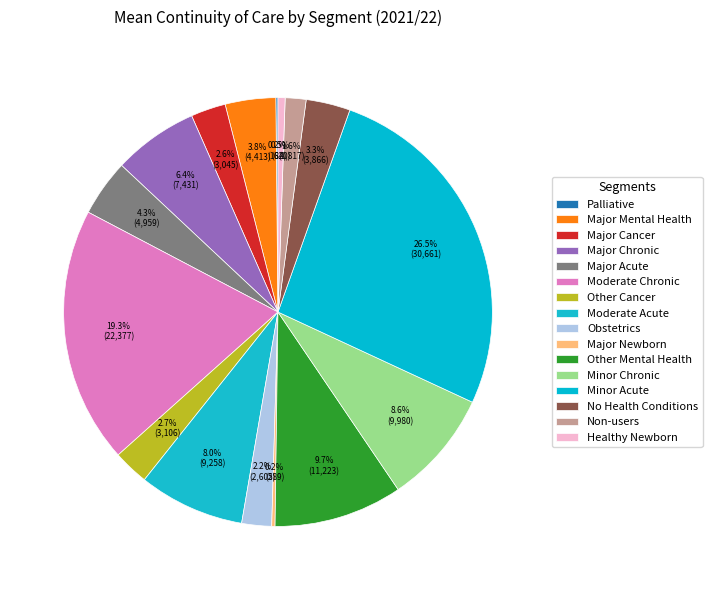

Combined, what portion of the pie is Major Cancer and Other Cancer?

5.3%